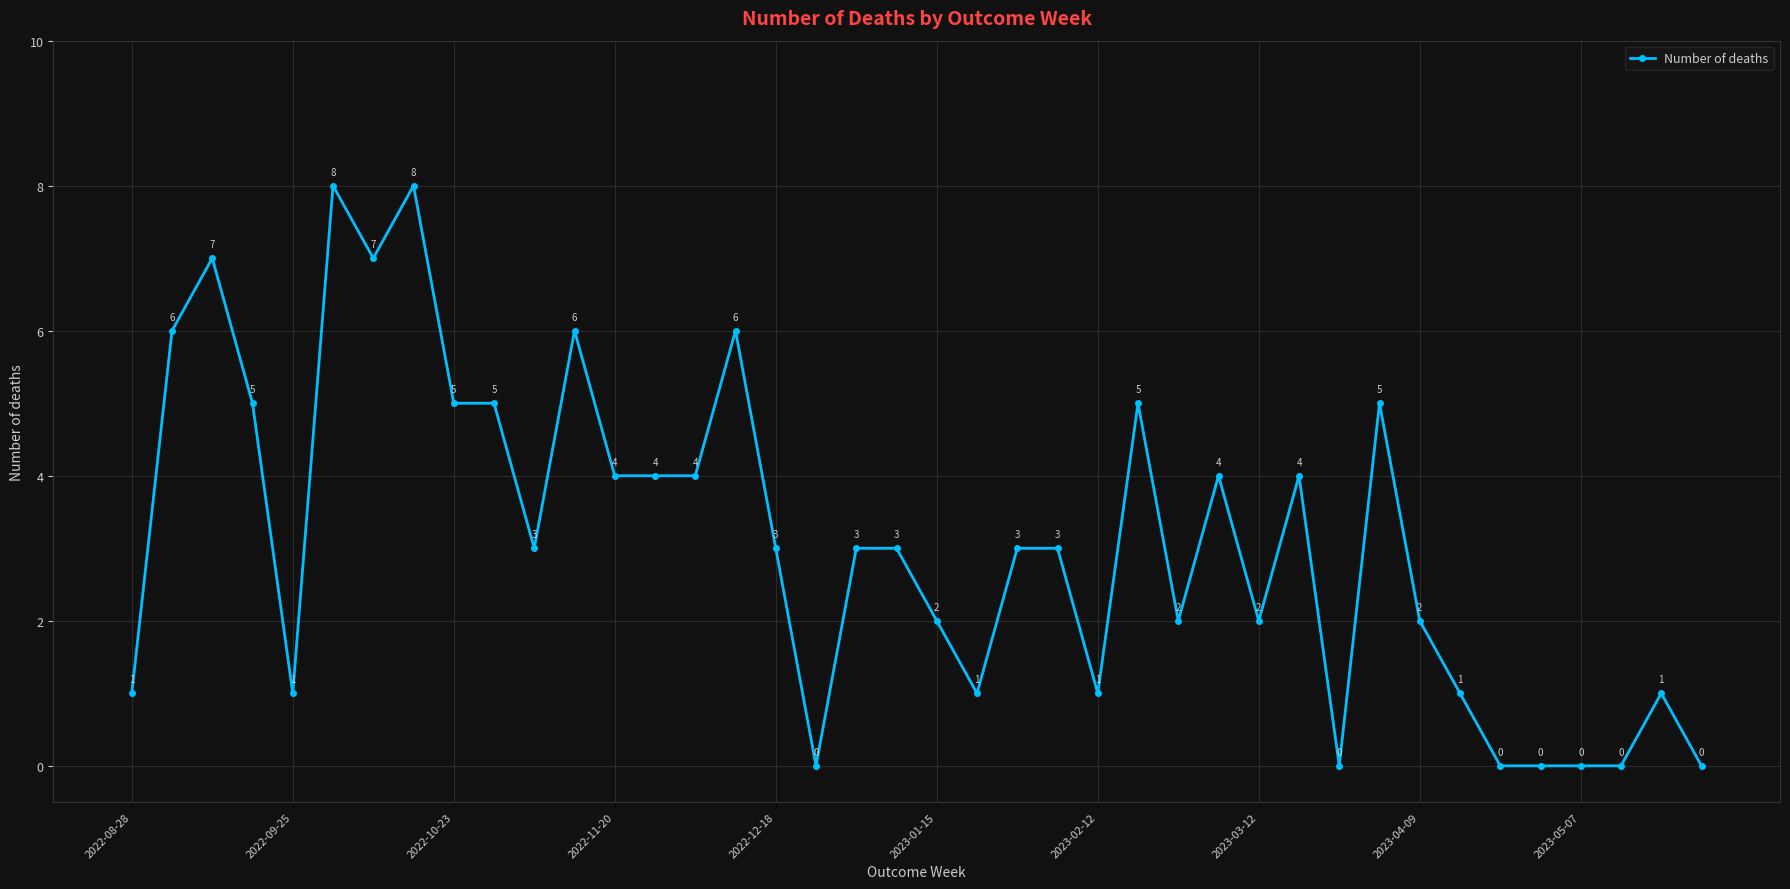

What is the difference between the maximum and minimum values?

8